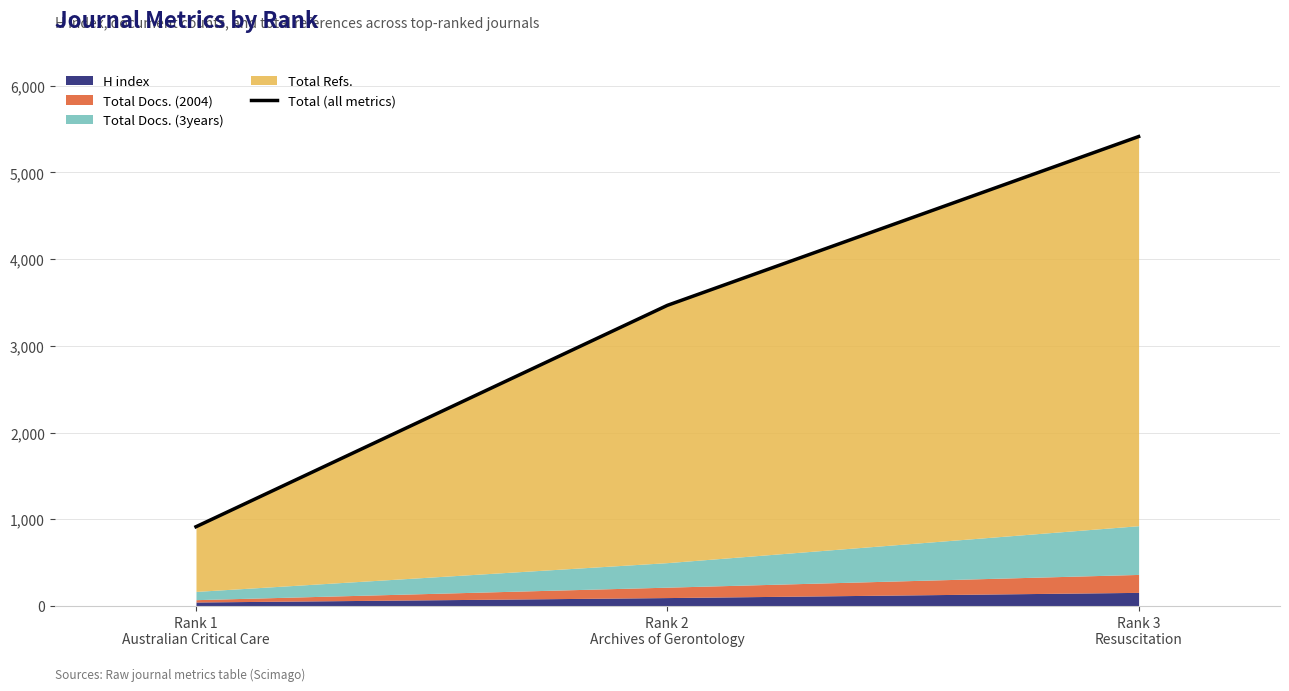

What is the sum of all values?

9795